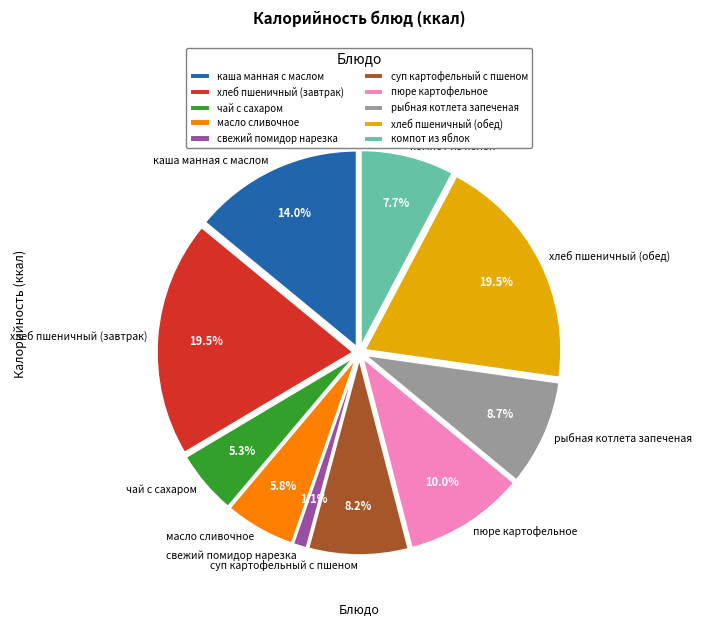

To the nearest percent, what is the average slice percentage?

10%